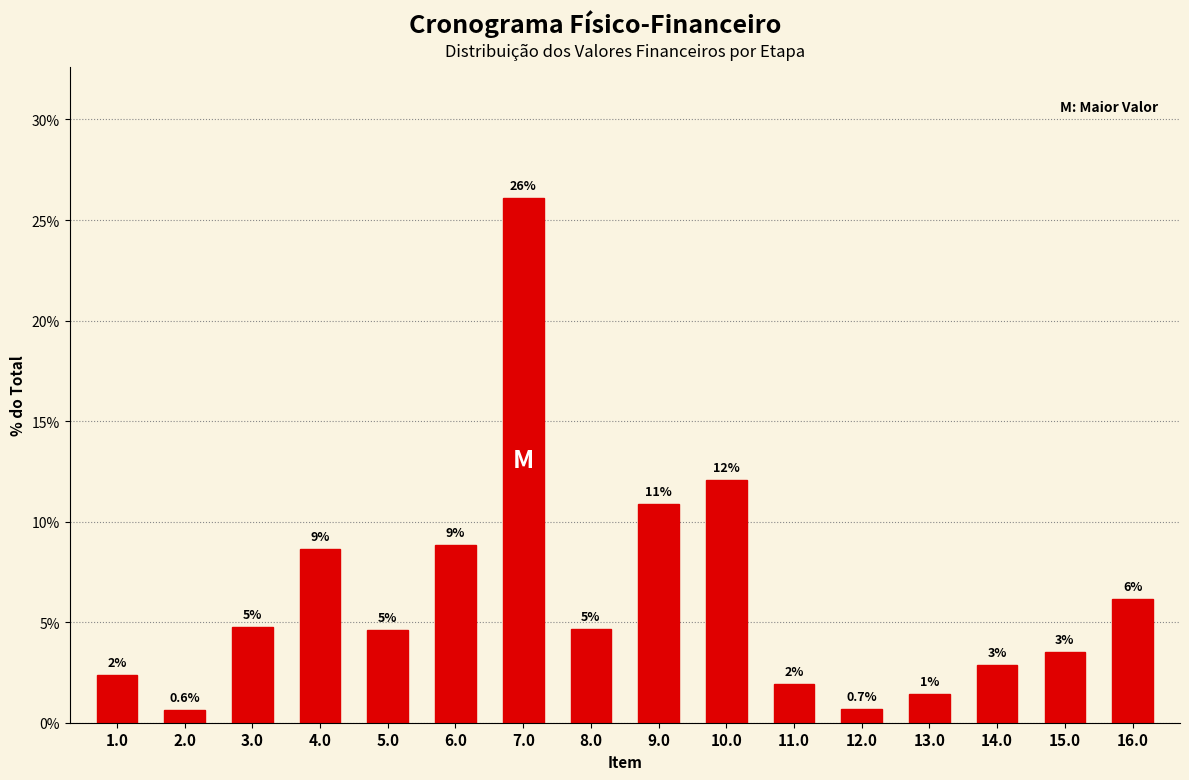

How many bars are there in total?

16